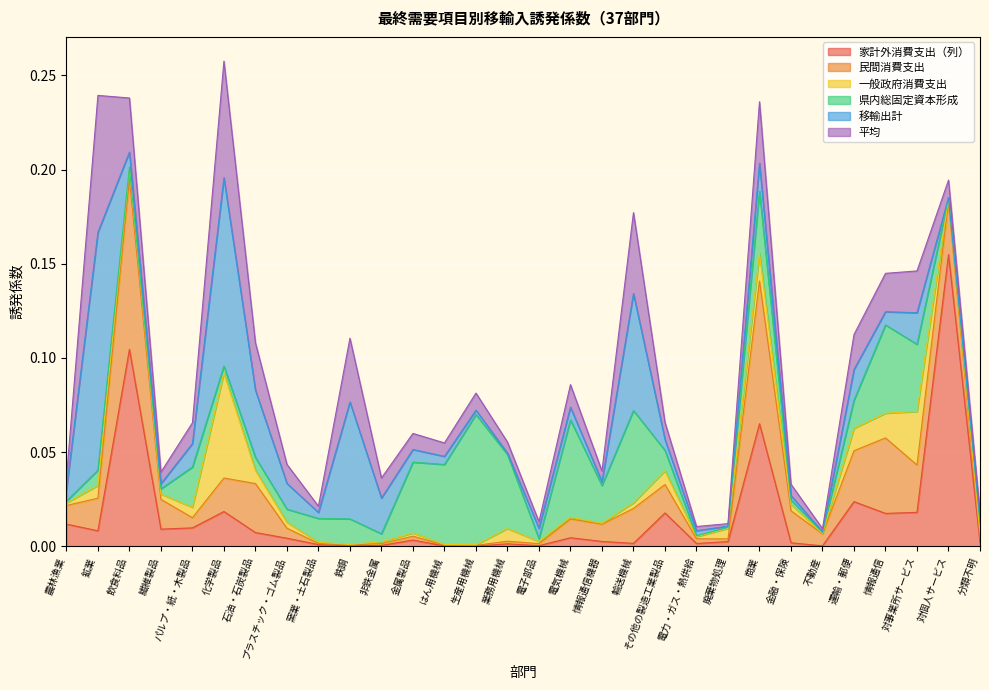

At which label does 家計外消費支出（列） reach its peak?

対個人サービス